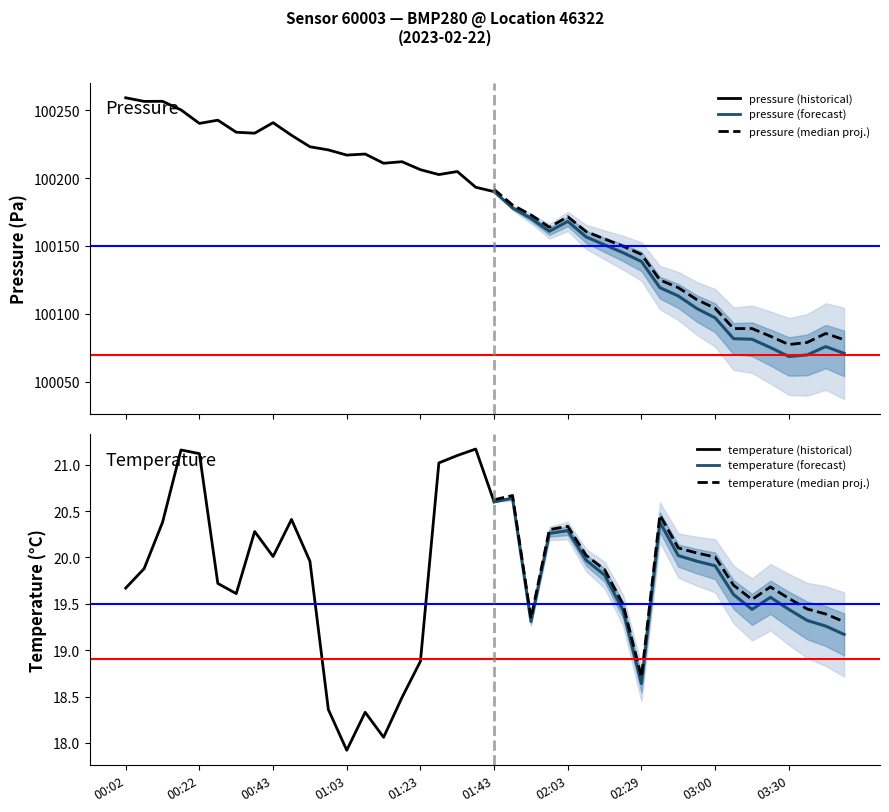

How many lines are shown in the chart?

2